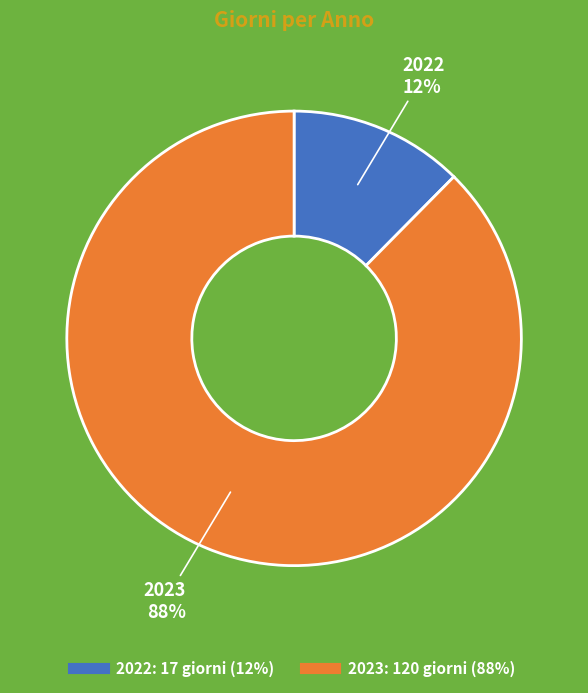

The 2022 slice represents 25% of the pie. True or false?

False